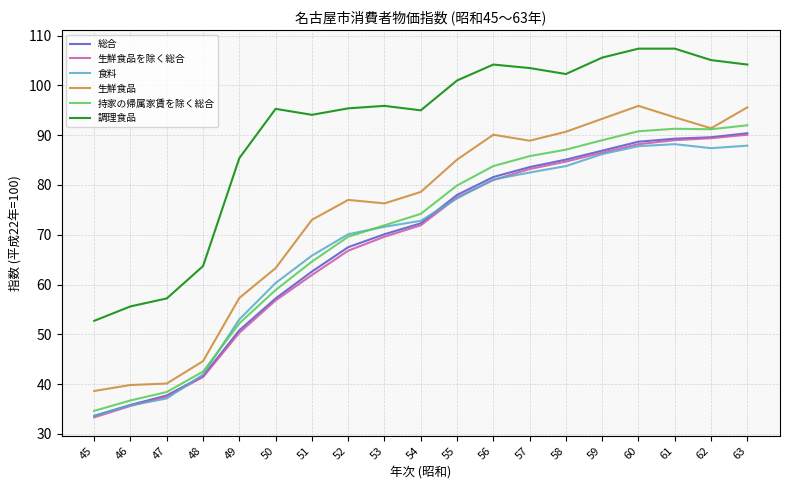

In 調理食品, how many points are lower than both neighbors (excluding endpoints)?

3